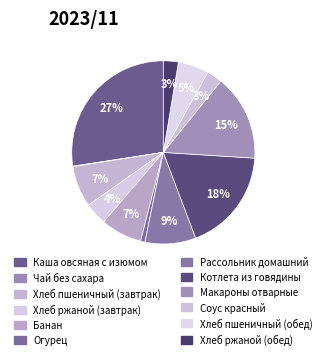

How many segments does this pie chart have?

12